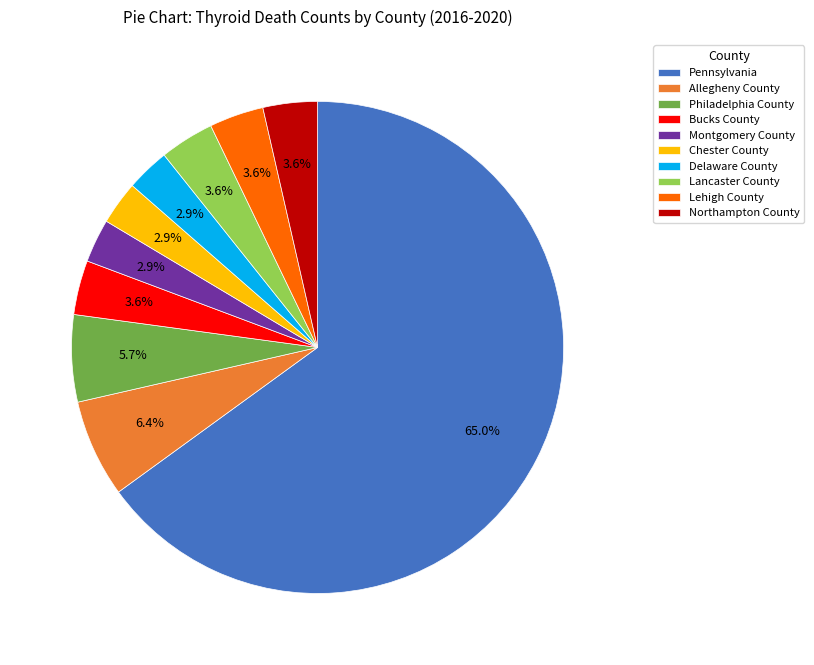

To the nearest percent, what percentage of the pie is Chester County?

3%